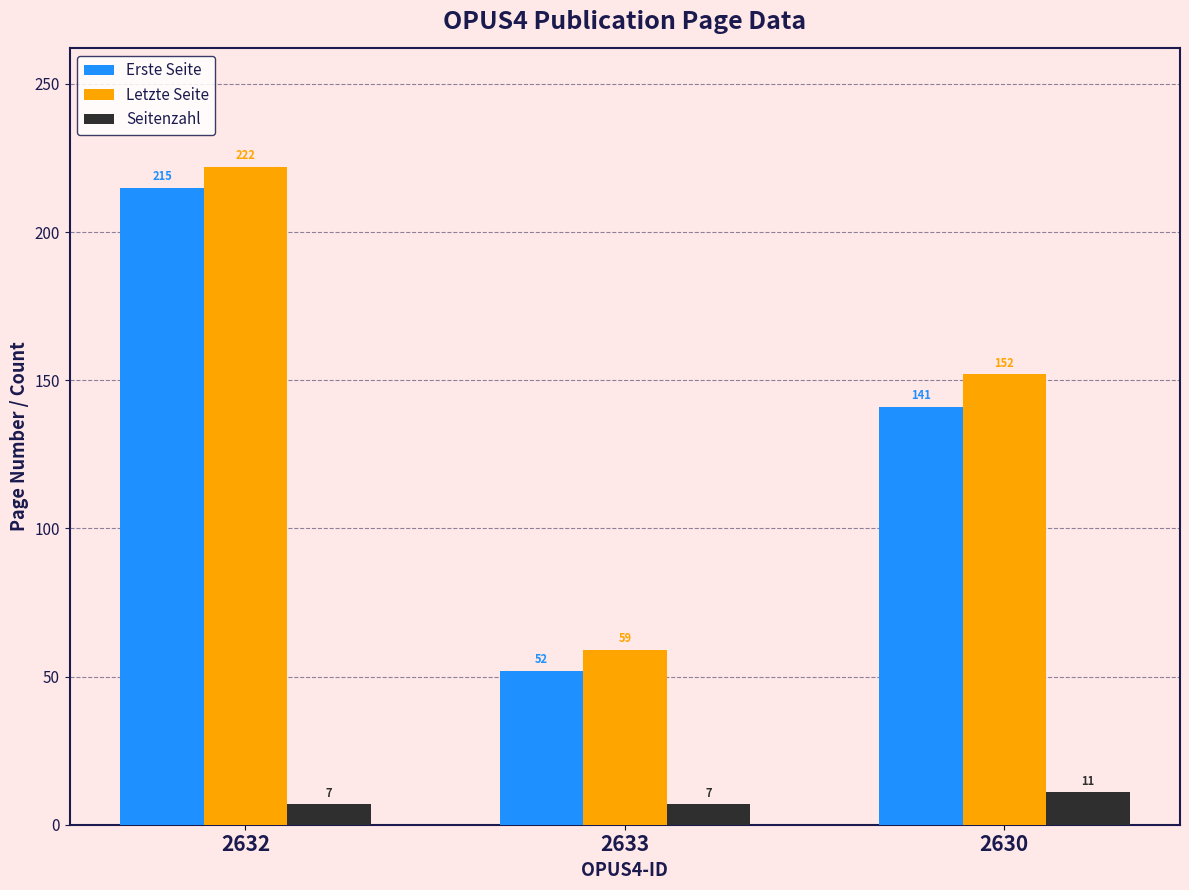

What is the highest value of the Erste Seite series?

215